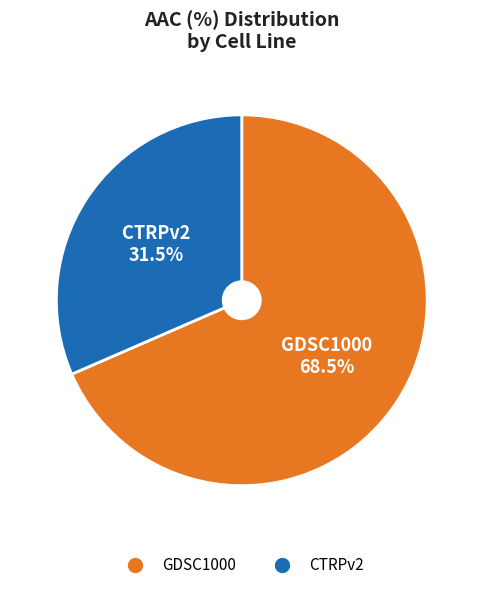

True or false: CTRPv2 accounts for 38% of the total.

False